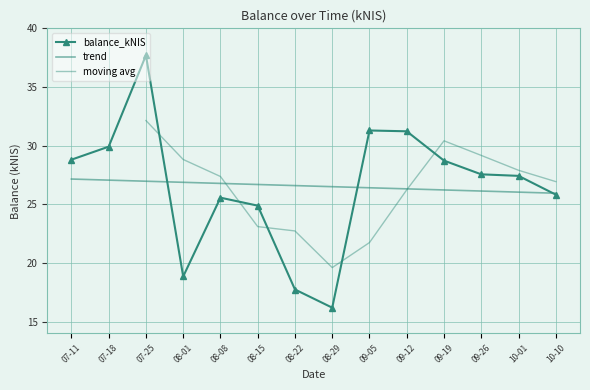

Where does the data first go above 27?

07-11